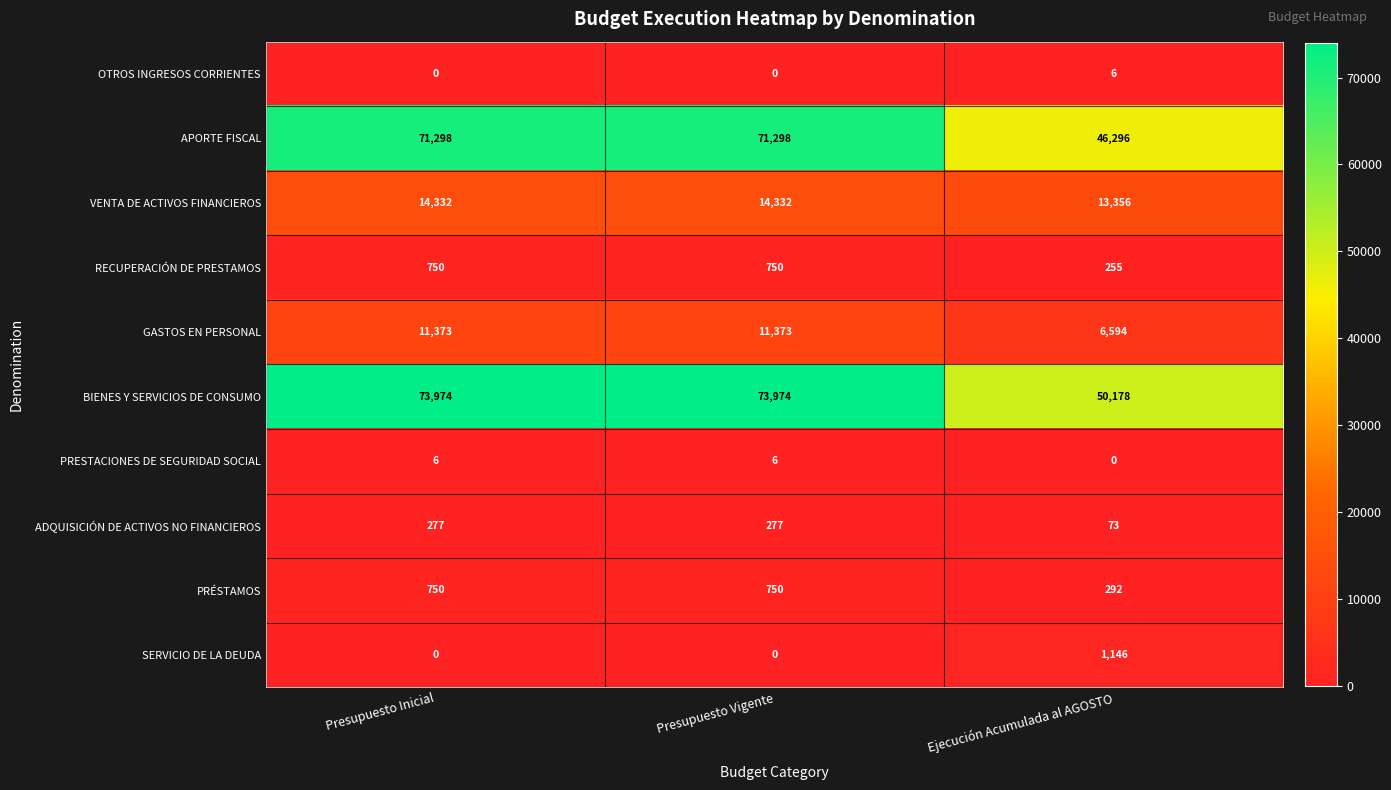

What is the maximum value shown in the chart?

73974